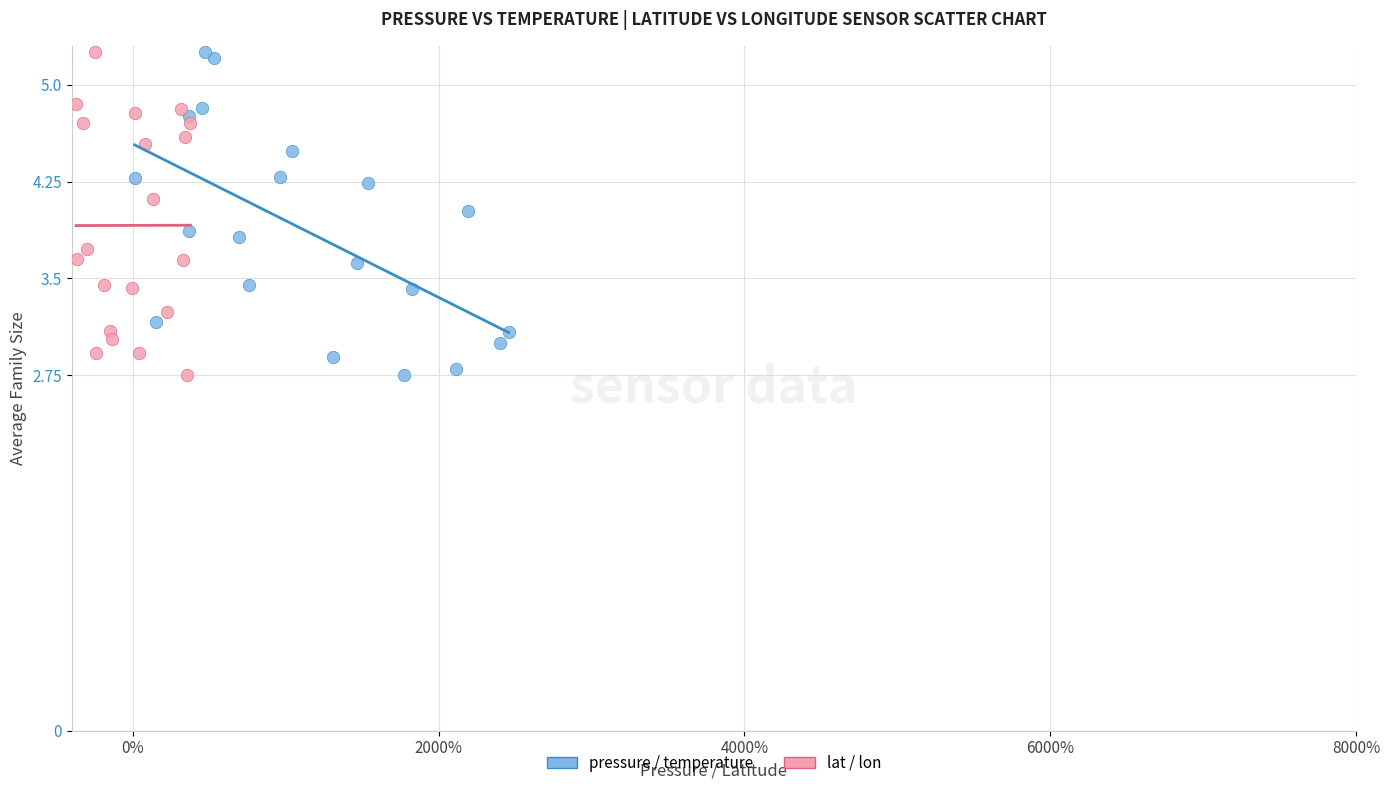

What are all the series names shown in the legend?

pressure / temperature, lat / lon